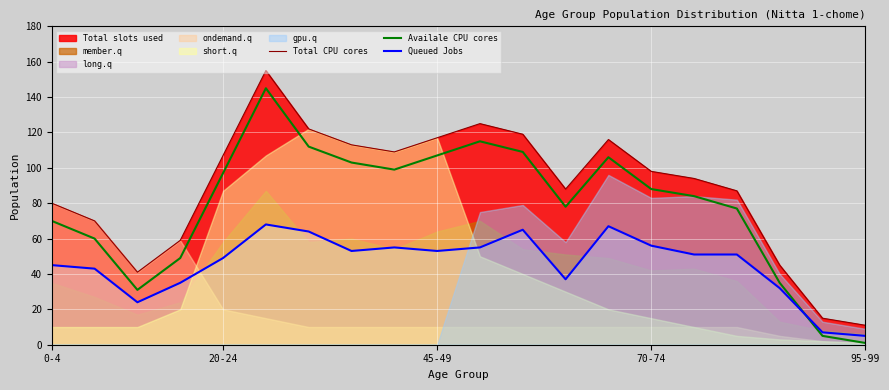

What is the spread (max minus min) of values at 6?

58